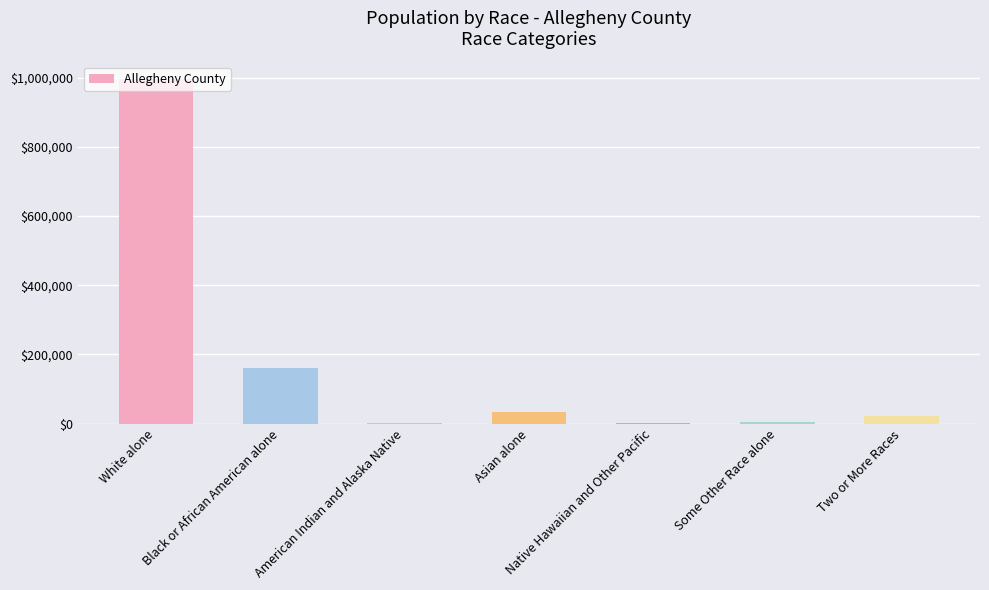

Count the number of categories in the chart.

7